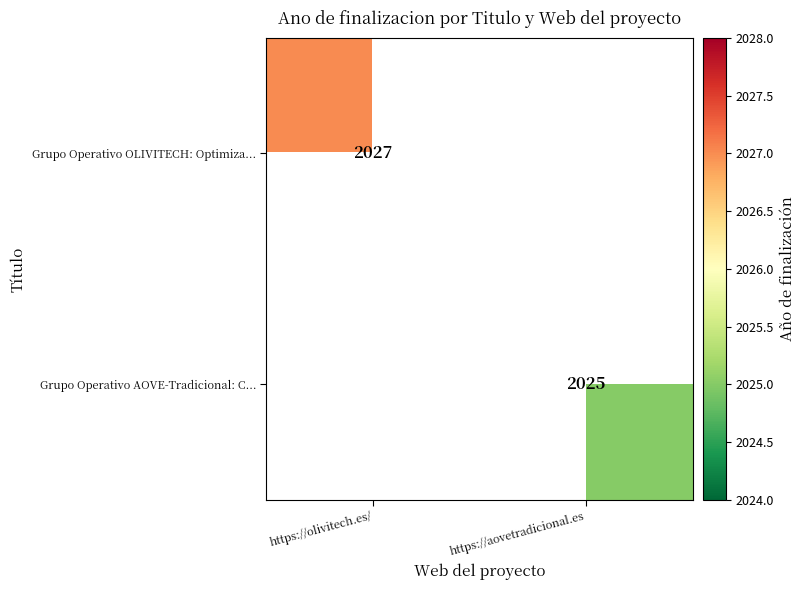

At which category does the chart reach its peak across all series?

https://olivitech.es/